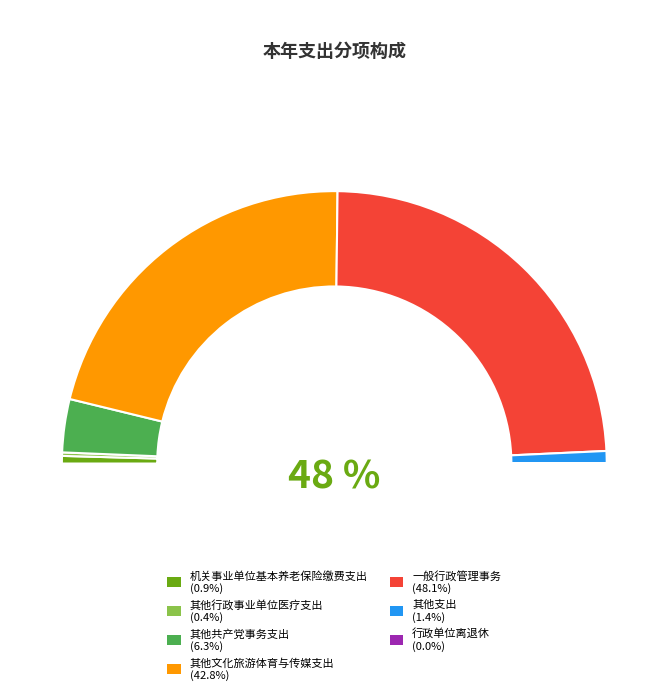

Do 一般行政管理事务 and 其他文化旅游体育与传媒支出 together represent more than half of the pie?

Yes